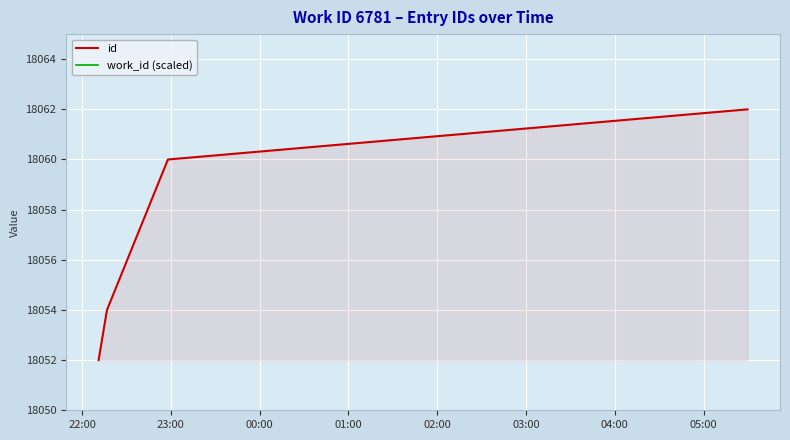

Rank the series by their maximum value, from lowest to highest.

work_id (scaled), id